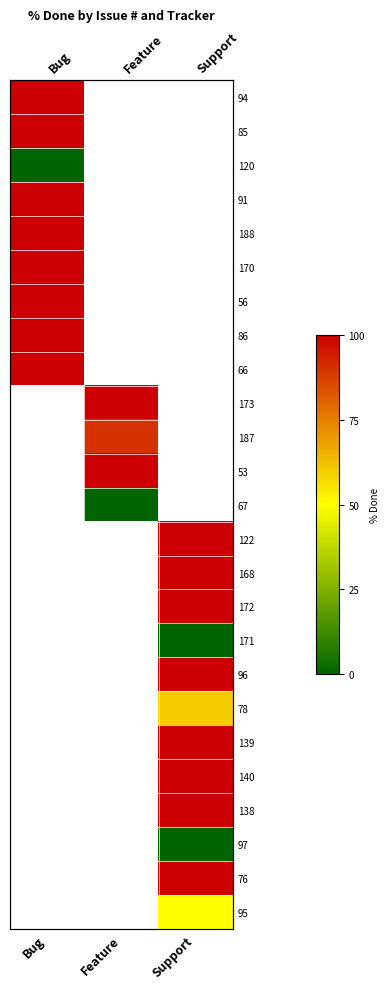

At which label does 91 reach its minimum?

Bug